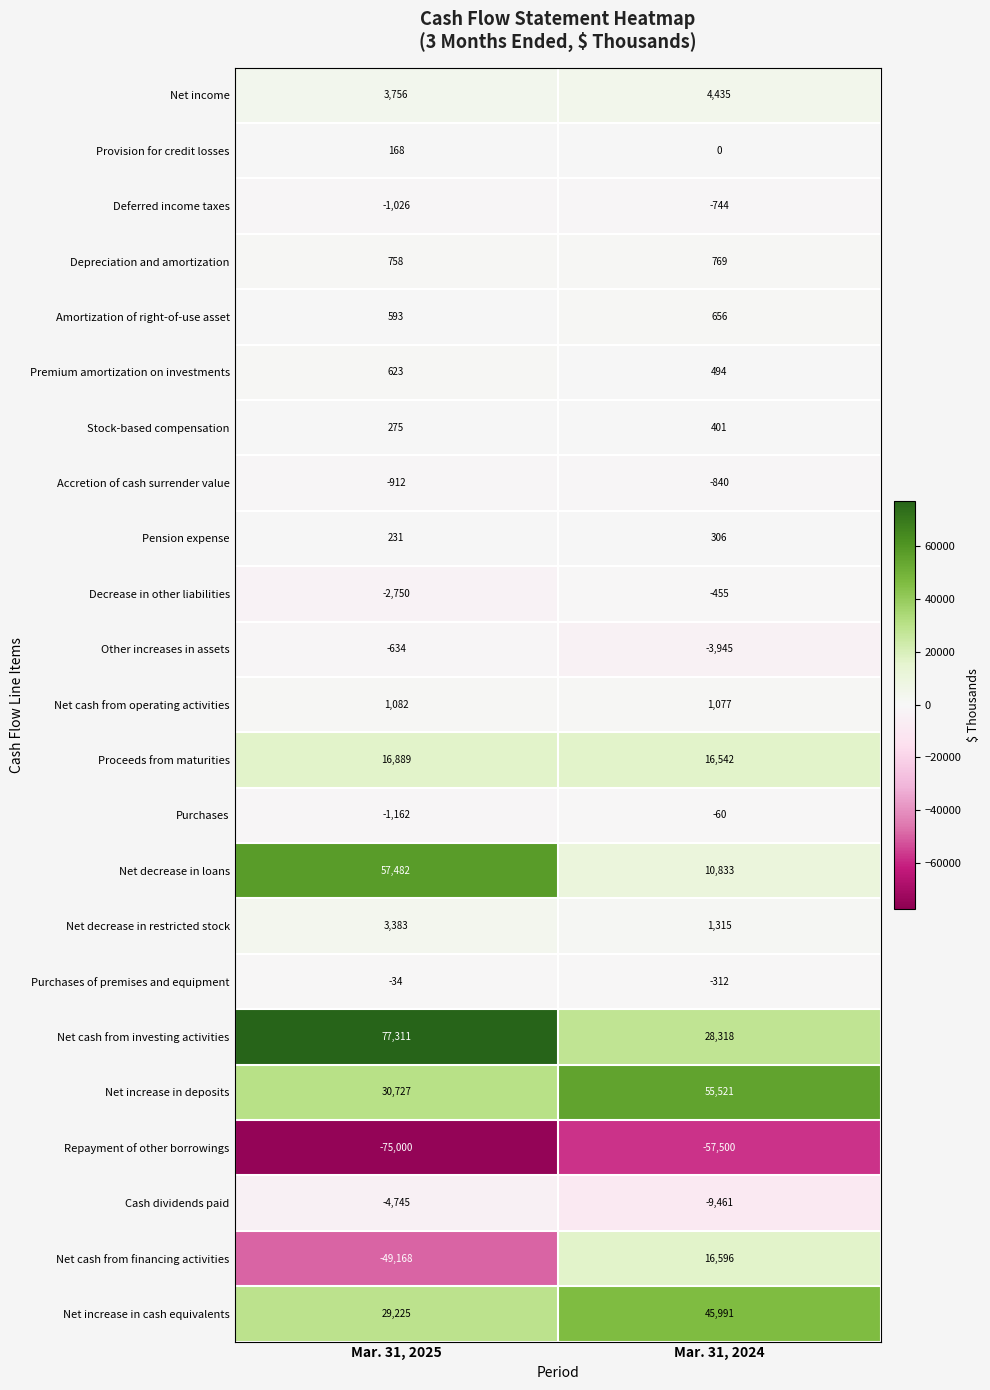

True or false: Cash dividends paid has a value of -9461 at Mar. 31, 2024.

True